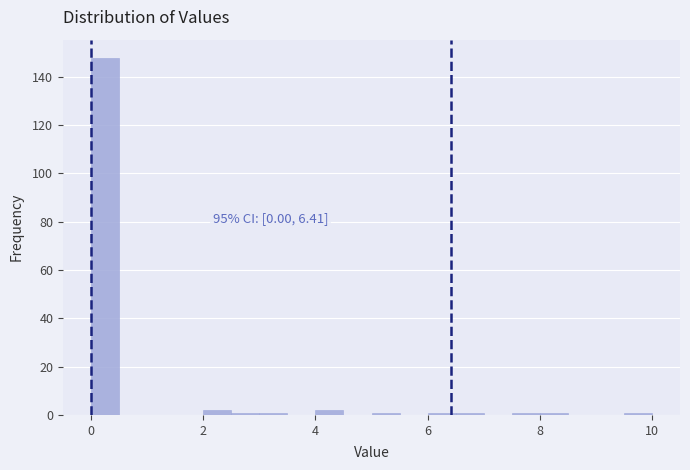

Around what value on the x-axis is the tallest bar? Give the approximate position of its centre, as read against the axis.

0.2